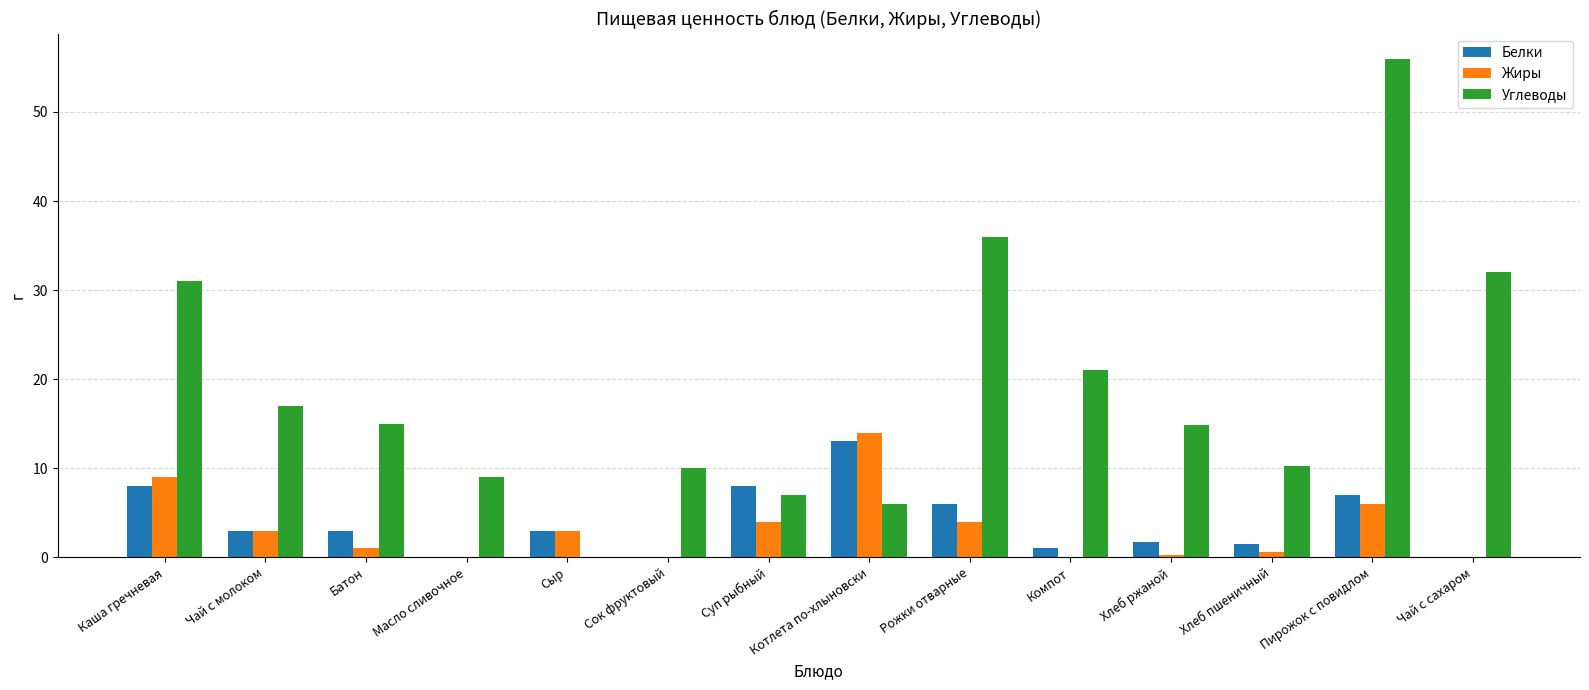

Count the number of data series in this chart.

3